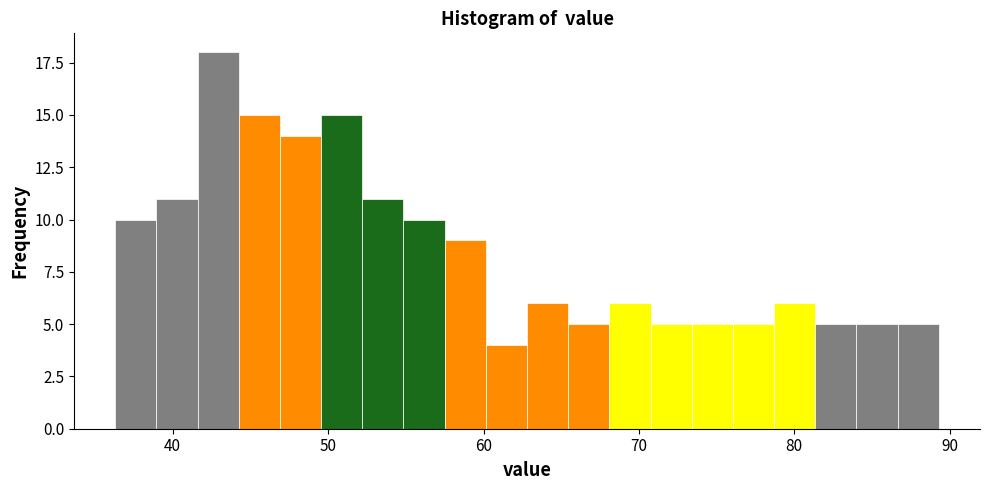

Read against the x-axis, roughly where is the centre of the tallest bar?

43